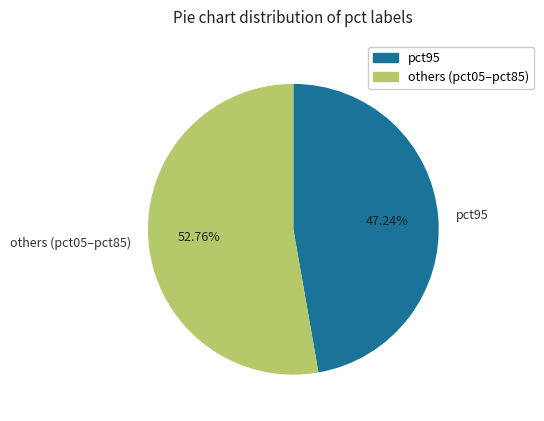

Which category has the biggest portion of the pie?

others (pct05–pct85)